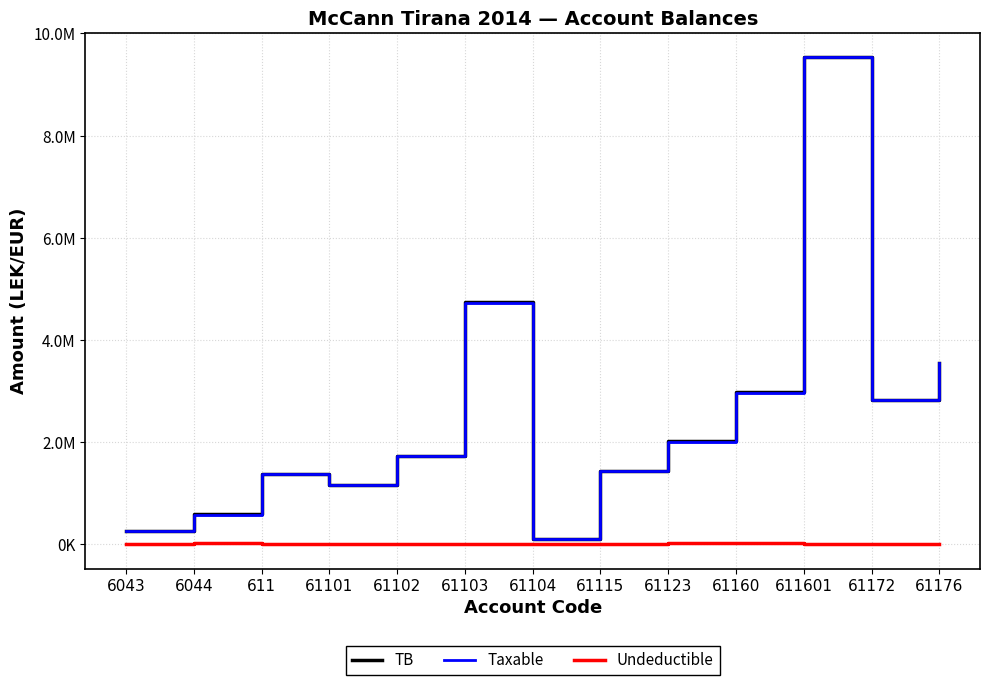

Between 61101 and 61104, which series saw the biggest shift?

TB